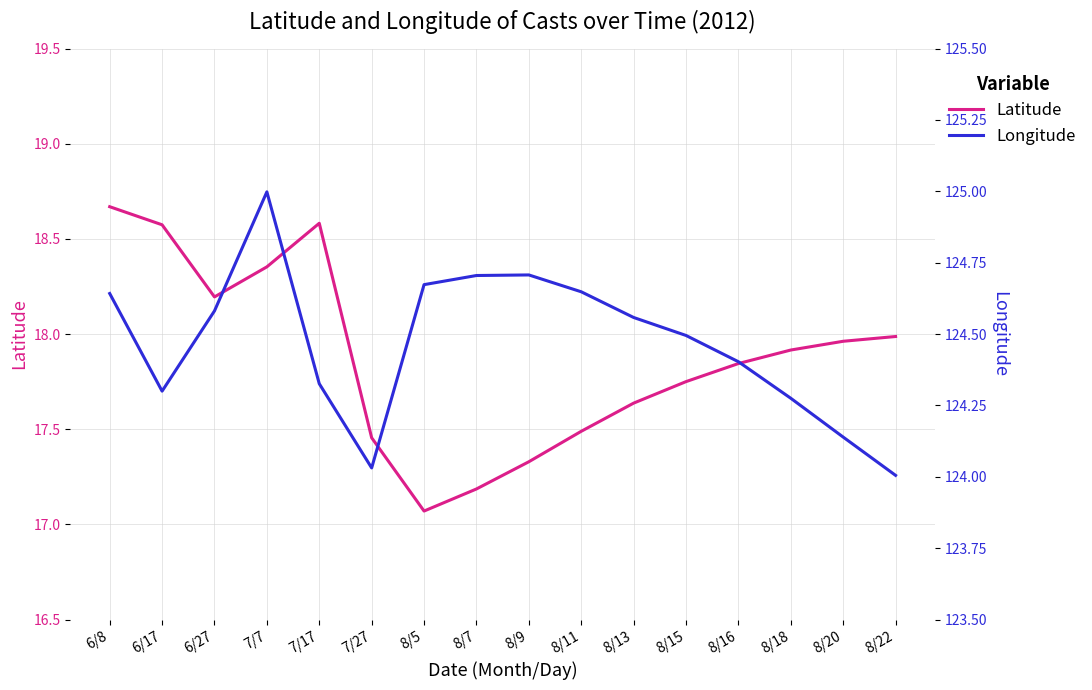

Is it true that Latitude equals 17.3 at 8/9?

True